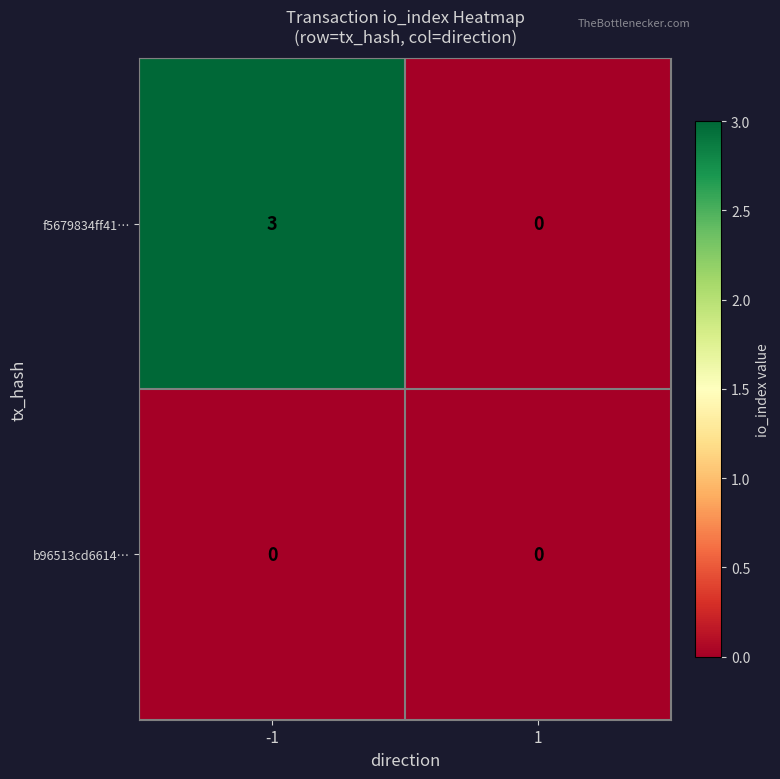

What is the difference between the maximum and minimum values in the f5679834ff41… series?

3